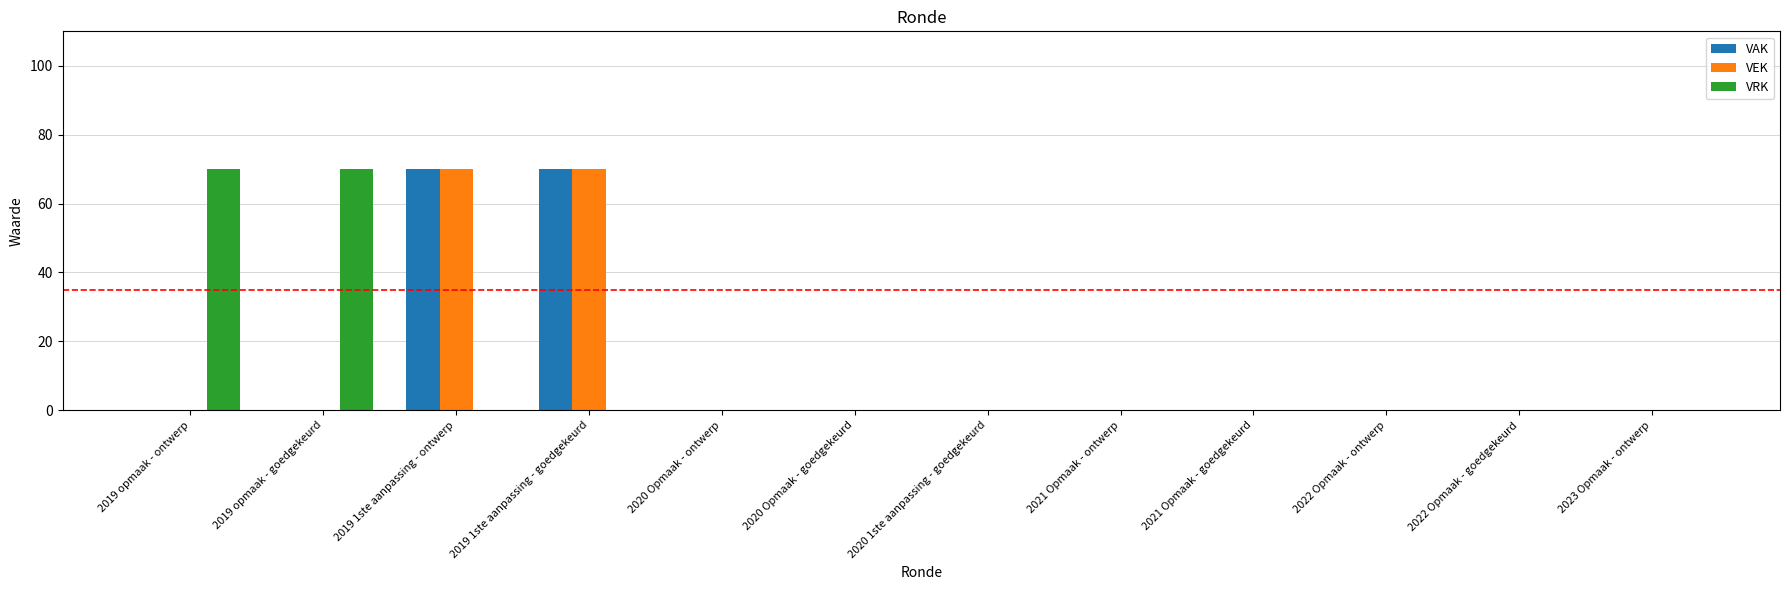

What is the total value across all series at 2019 opmaak - goedgekeurd?

70